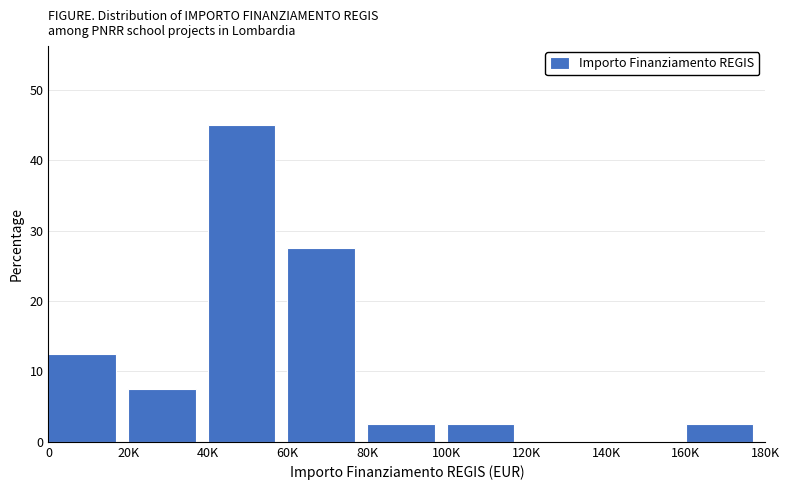

Reading left to right, extract all data points from this chart.

0=12.5	20K=7.5	40K=45.0	60K=27.5	80K=2.5	100K=2.5	120K=0.0	140K=0.0	160K=2.5